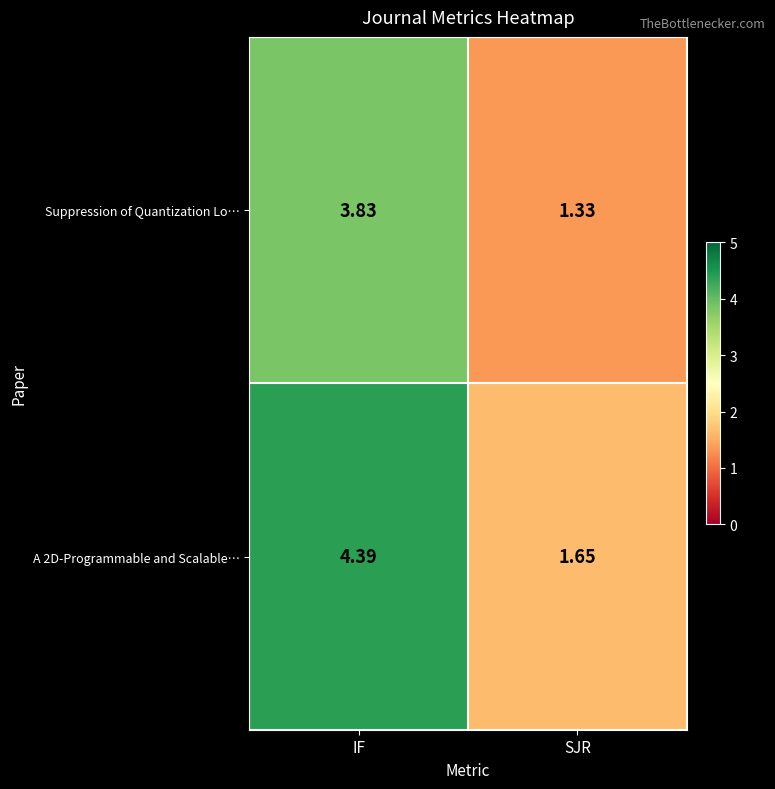

At which category is the sum across all series the highest?

IF